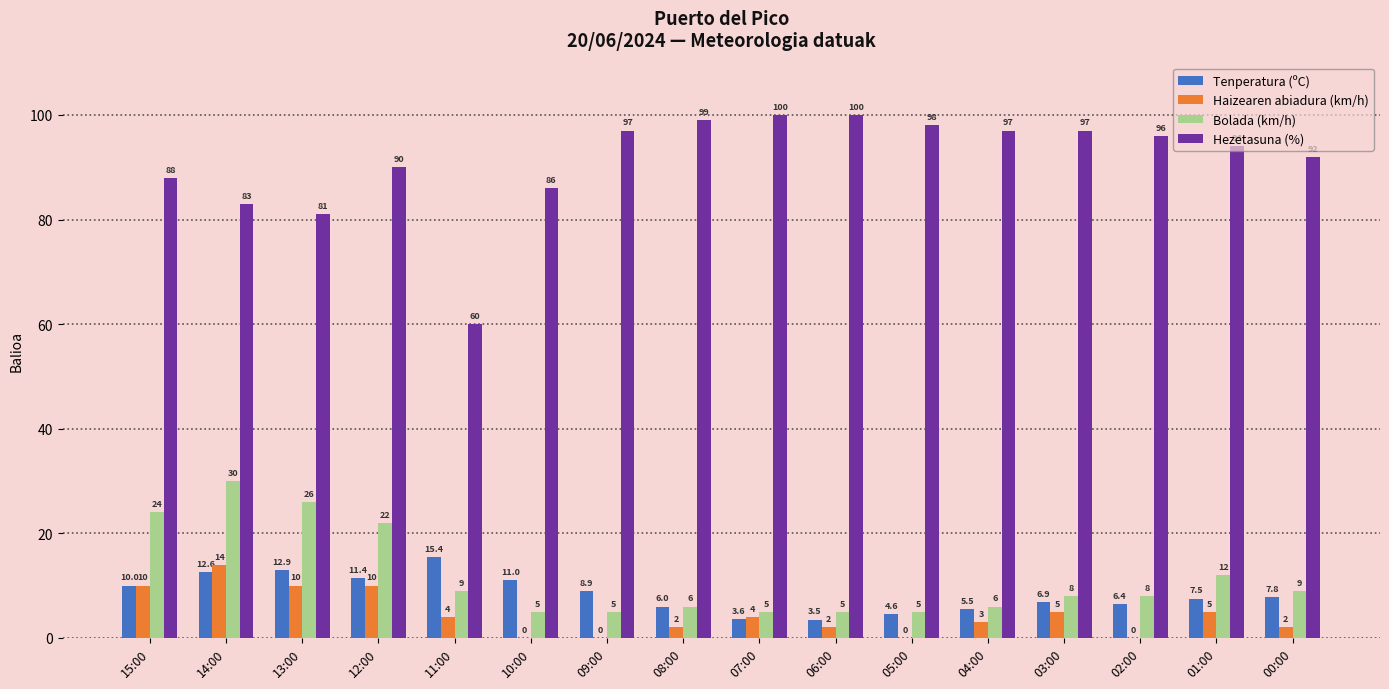

What is the sum of the Haizearen abiadura (km/h) values at 11:00 and 12:00?

14.0